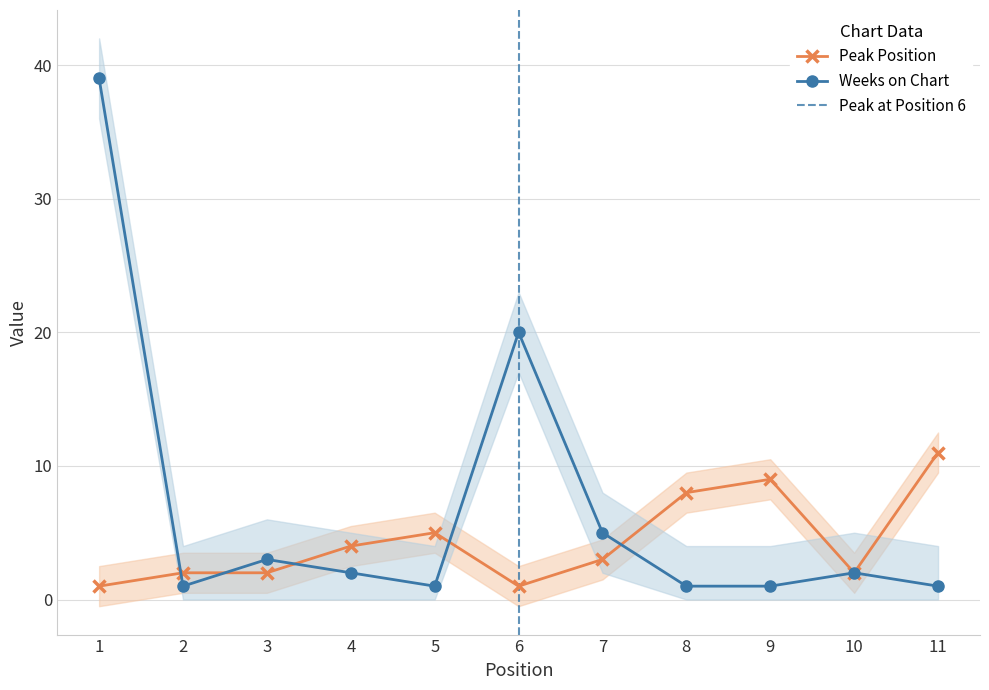

Which series has the widest spread of values?

Weeks on Chart